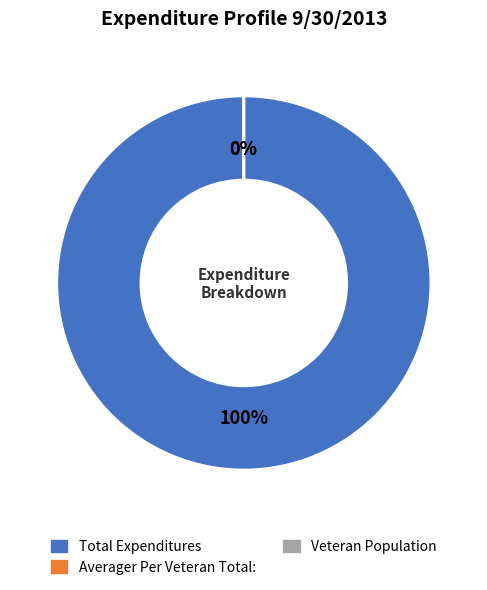

To the nearest percent, what portion does Total Expenditures represent?

100%